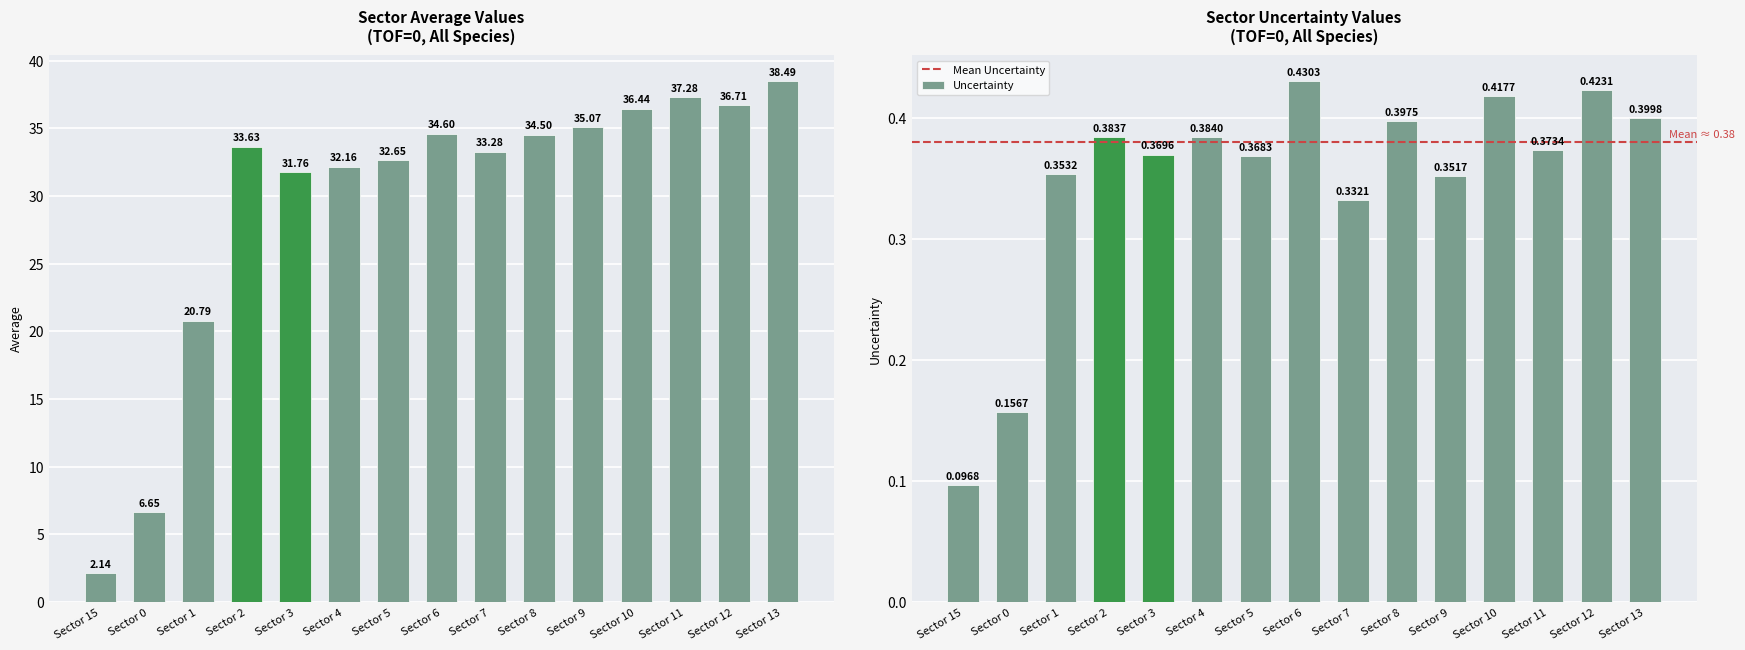

At how many categories does at least one series exceed 14?

13